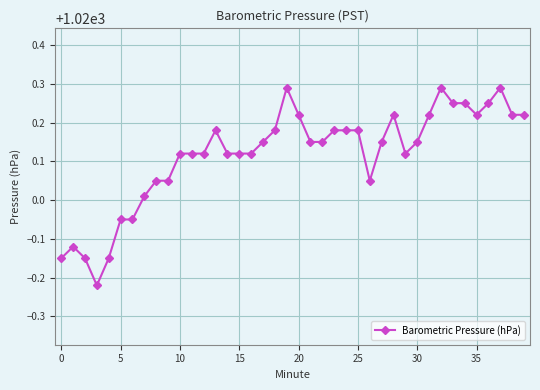

What is the difference between the maximum and minimum values?

0.5